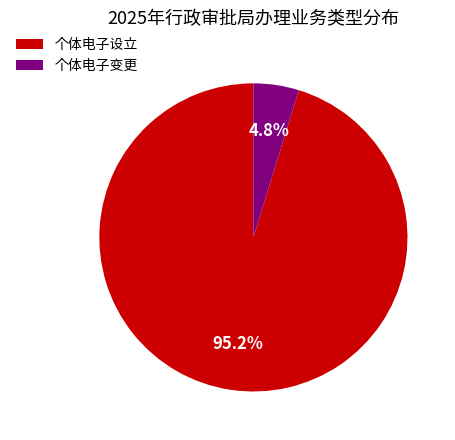

Does 个体电子设立 account for over 50% of the chart?

Yes